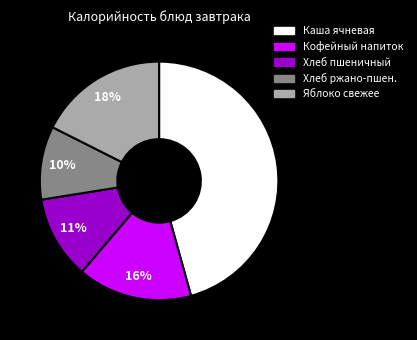

Does Каша ячневая account for over 50% of the chart?

No